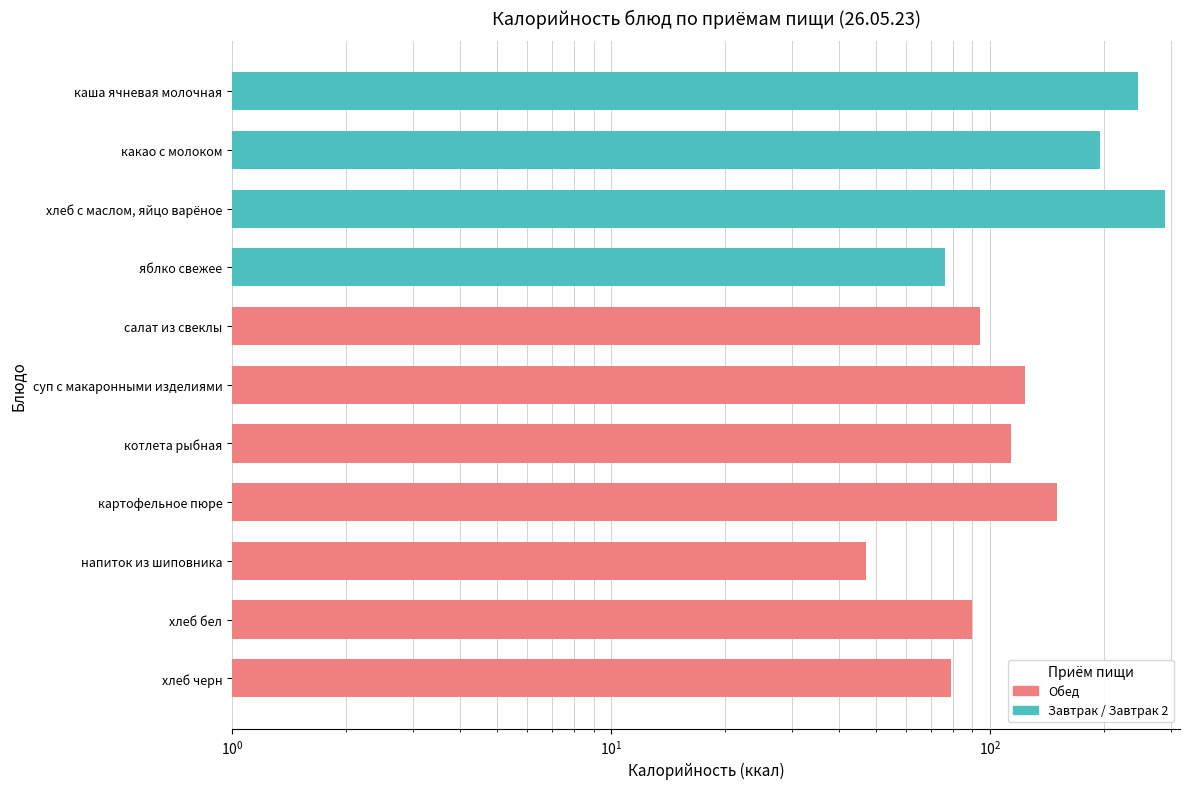

How many bars are there in total?

11